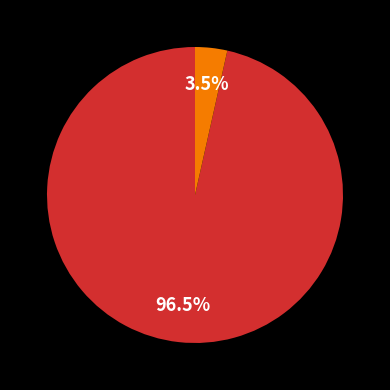

Does any single category account for the majority?

Yes